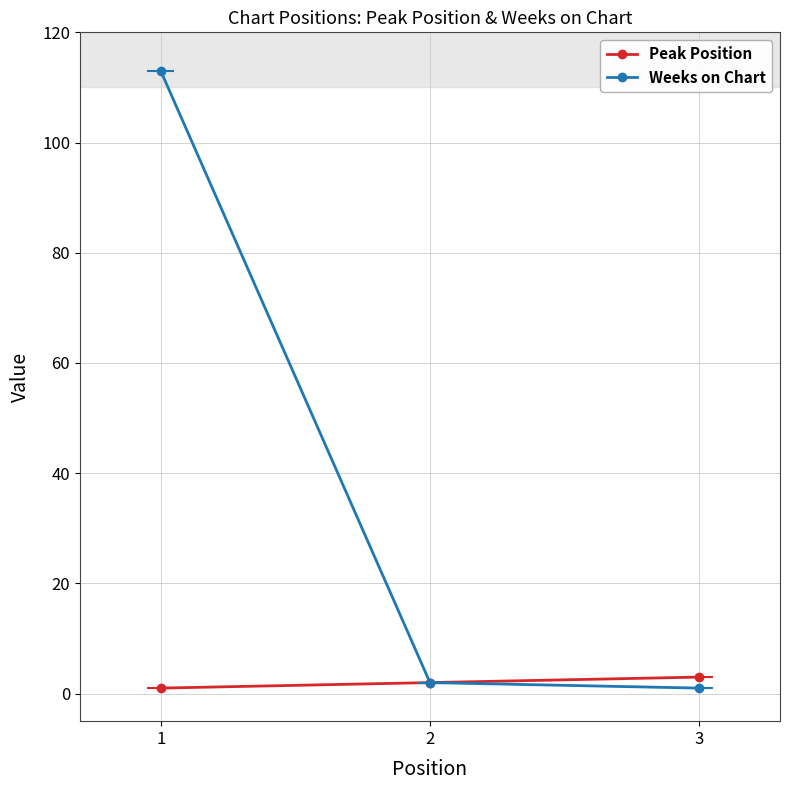

What is the sum of all Peak Position values?

6